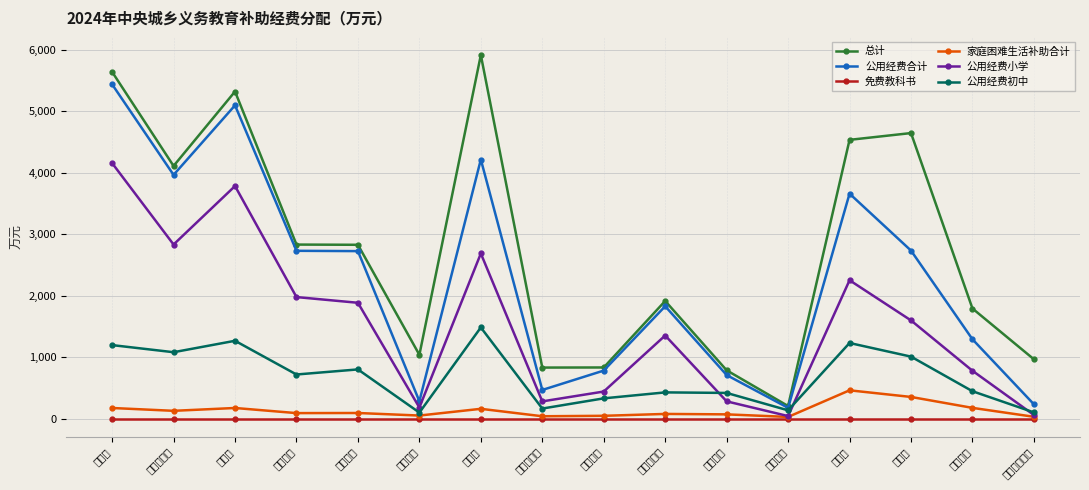

True or false: 公用经费初中 and 公用经费合计 cross at least once.

False